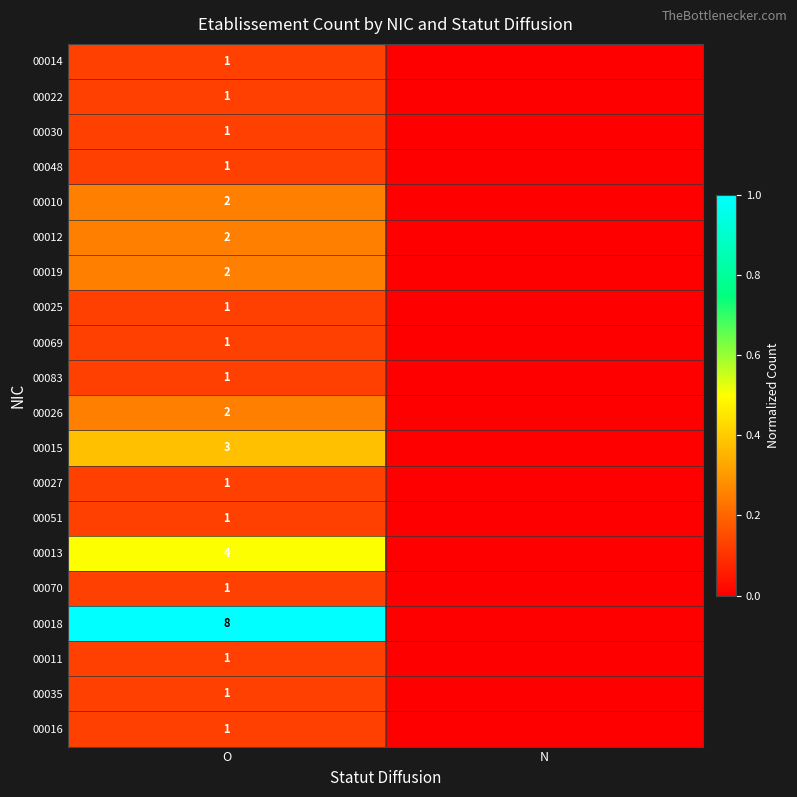

What is the total value across all series at O?

36